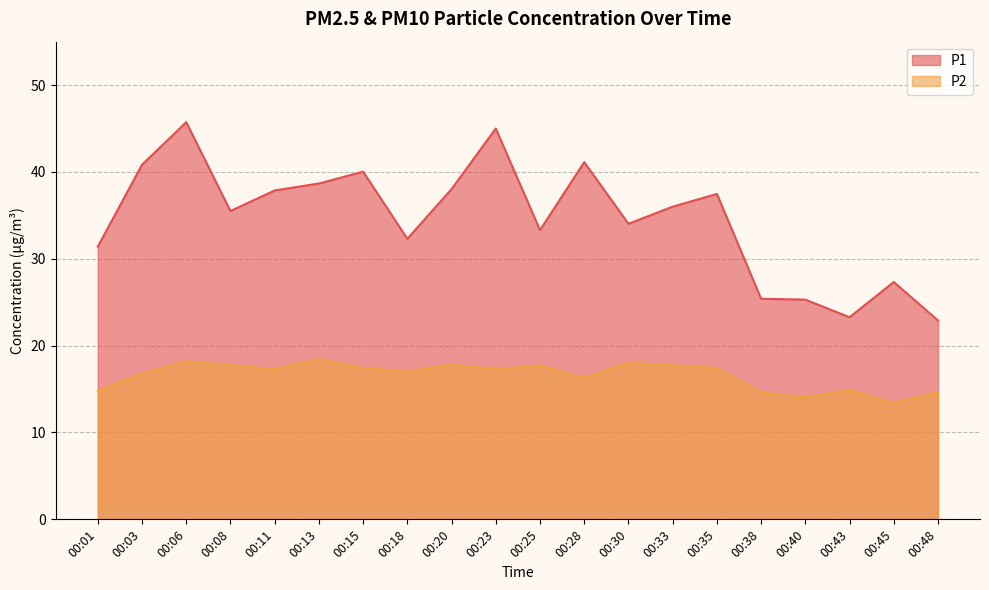

Between 00:43 and 00:45, which series saw the biggest shift?

P1